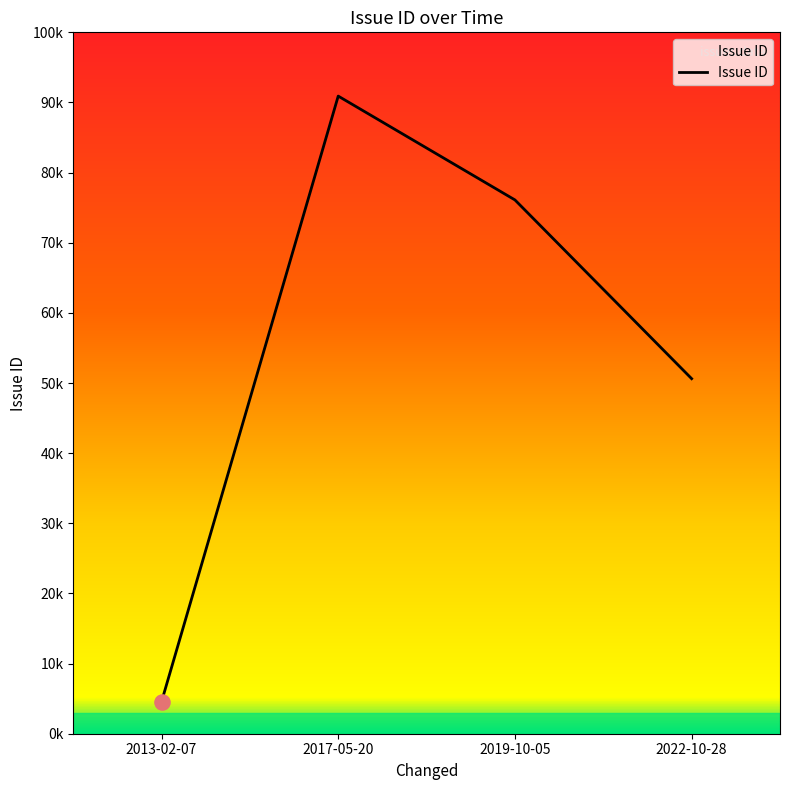

Approximately how many times larger is the value at 2019-10-05 compared to 2013-02-07?

16.8